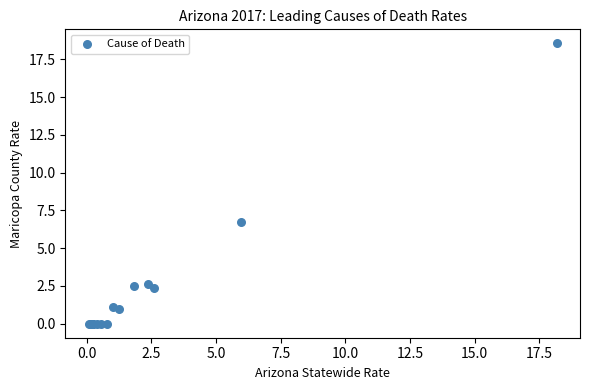

What Y value in the scatter plot is closest to 9?

6.7